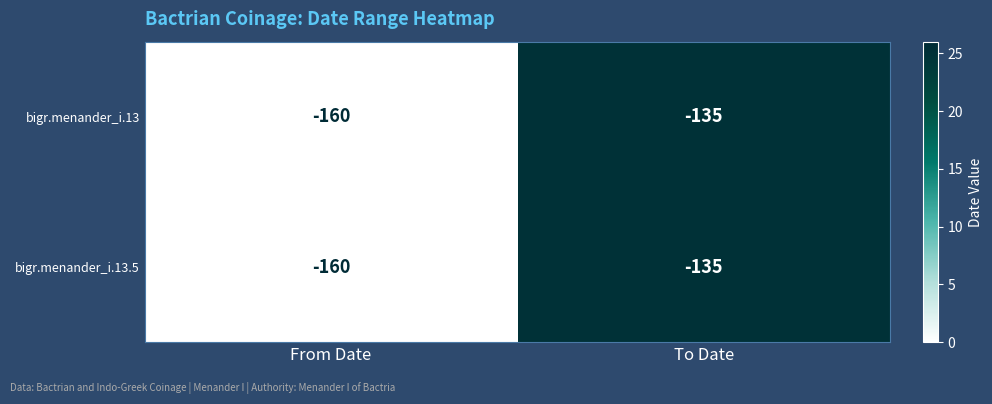

What is the difference between the bigr.menander_i.13 values at To Date and From Date?

25